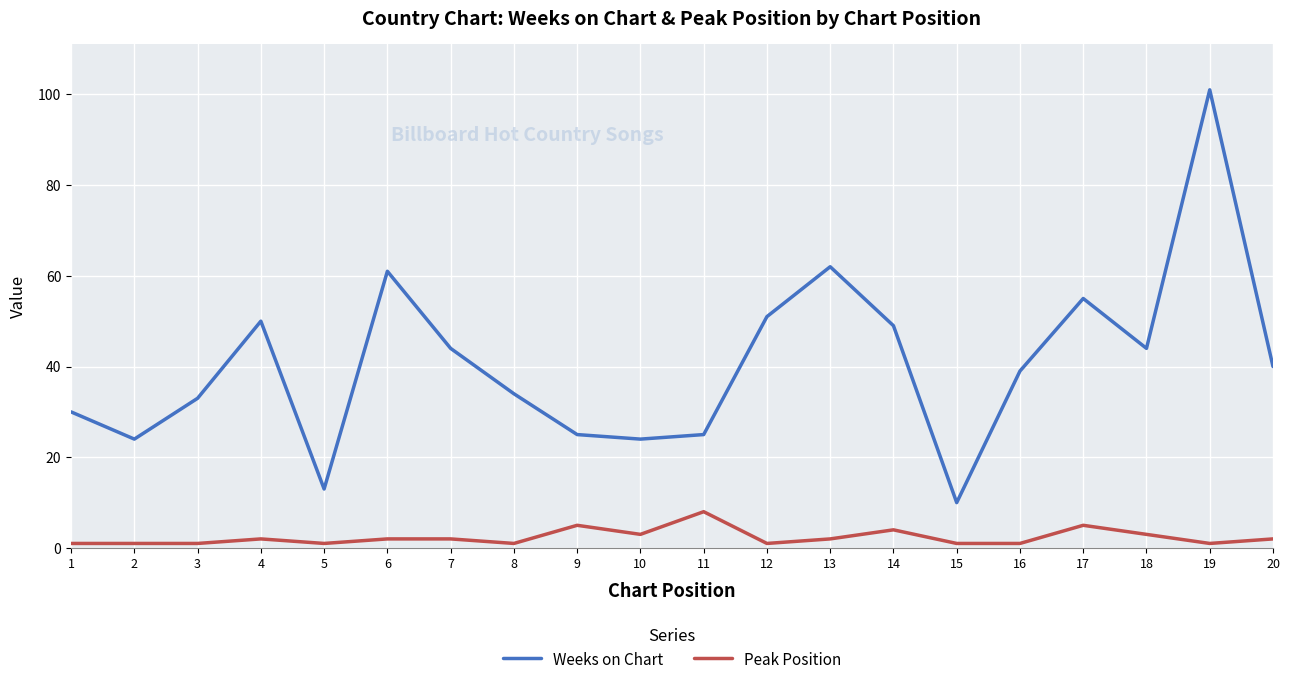

Reading left to right, transcribe all the data shown in this chart.

Weeks on Chart: 1=30	2=24	3=33	4=50	5=13	6=61	7=44	8=34	9=25	10=24	11=25	12=51	13=62	14=49	15=10	16=39	17=55	18=44	19=101	20=40
Peak Position: 1=1	2=1	3=1	4=2	5=1	6=2	7=2	8=1	9=5	10=3	11=8	12=1	13=2	14=4	15=1	16=1	17=5	18=3	19=1	20=2